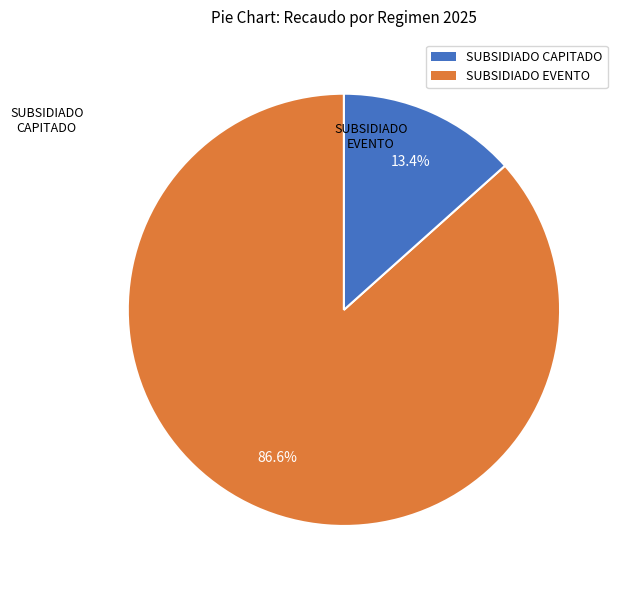

How many slices are in this pie chart?

2